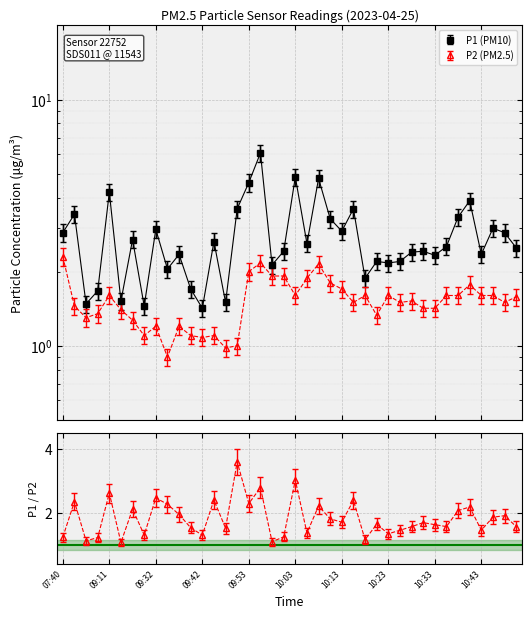

What position from the right is 10:31?

9